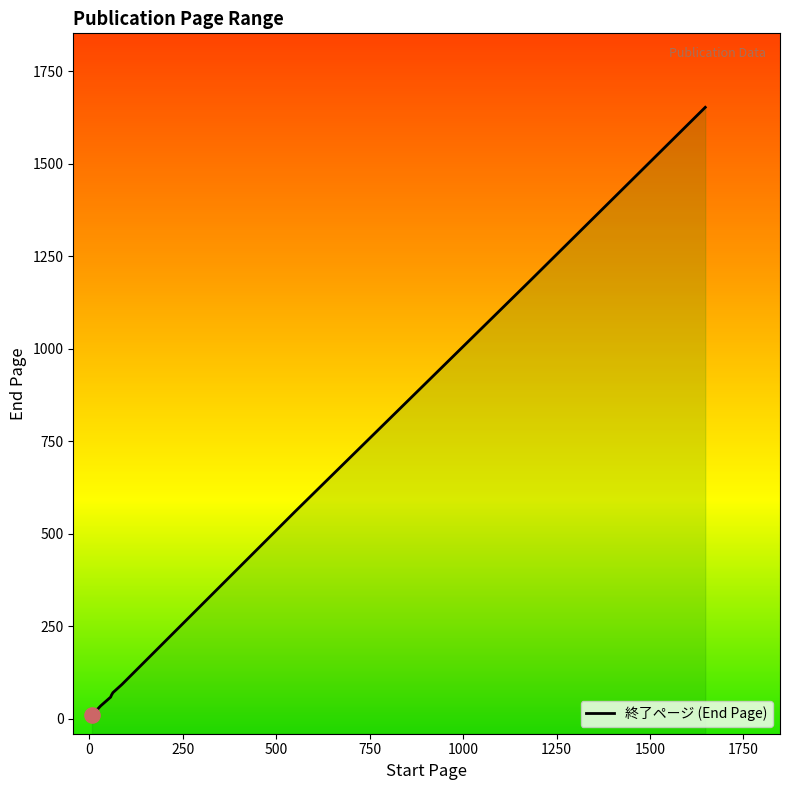

Approximately how many times larger is the value at 1175 compared to 63?

16.8